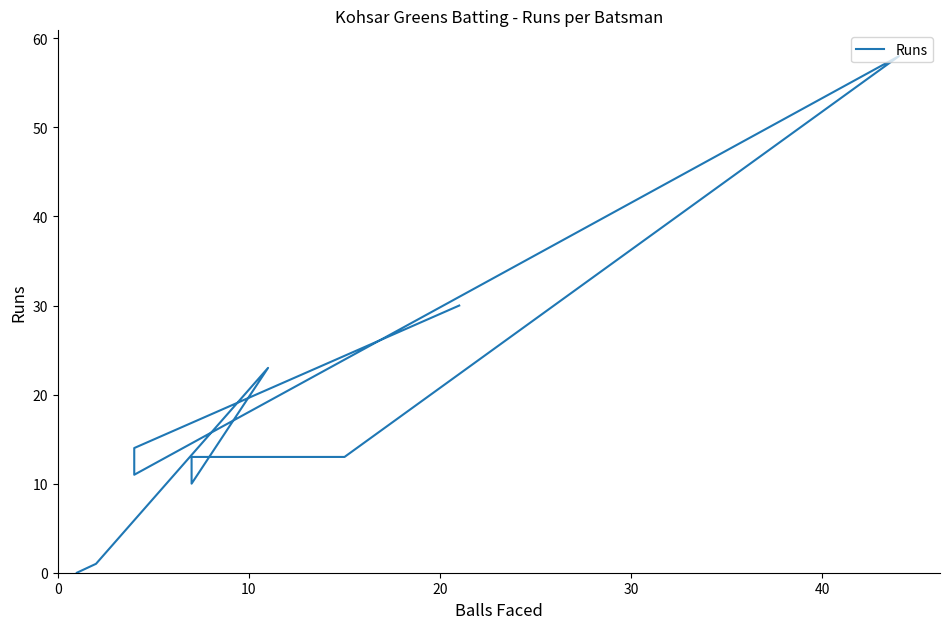

What is the difference between the second highest and minimum values?

30